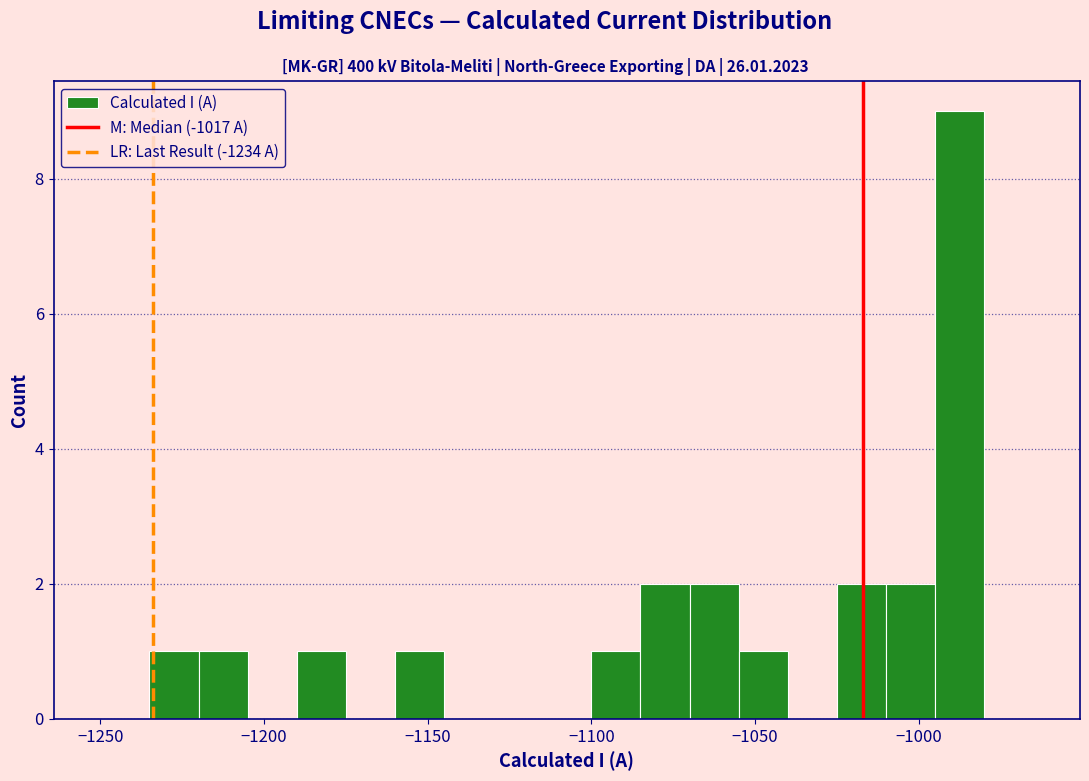

Read against the x-axis, roughly where is the centre of the tallest bar?

-985